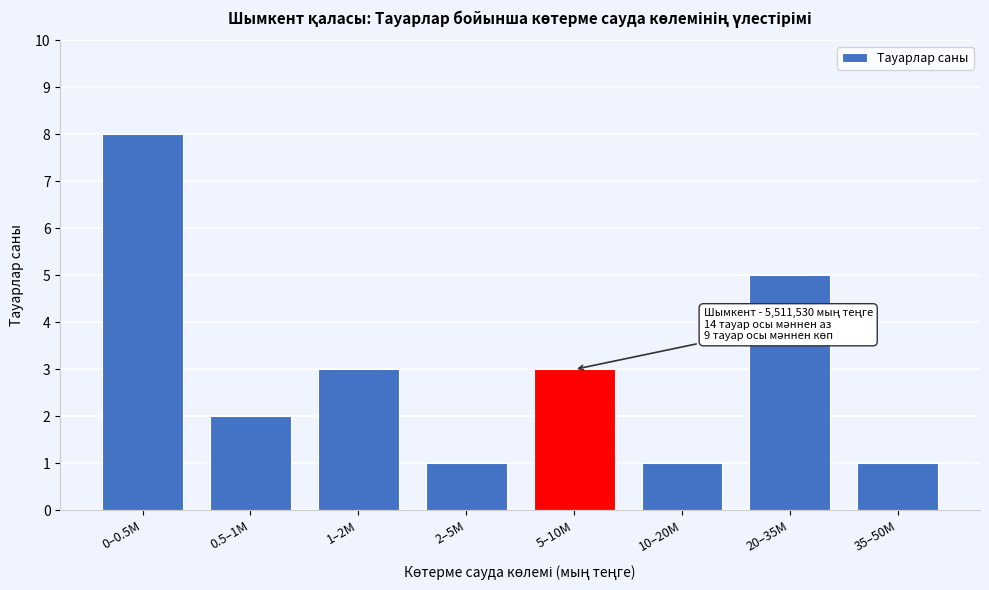

Reading left to right, transcribe all the data shown in this chart.

8	2	3	1	3	1	5	1